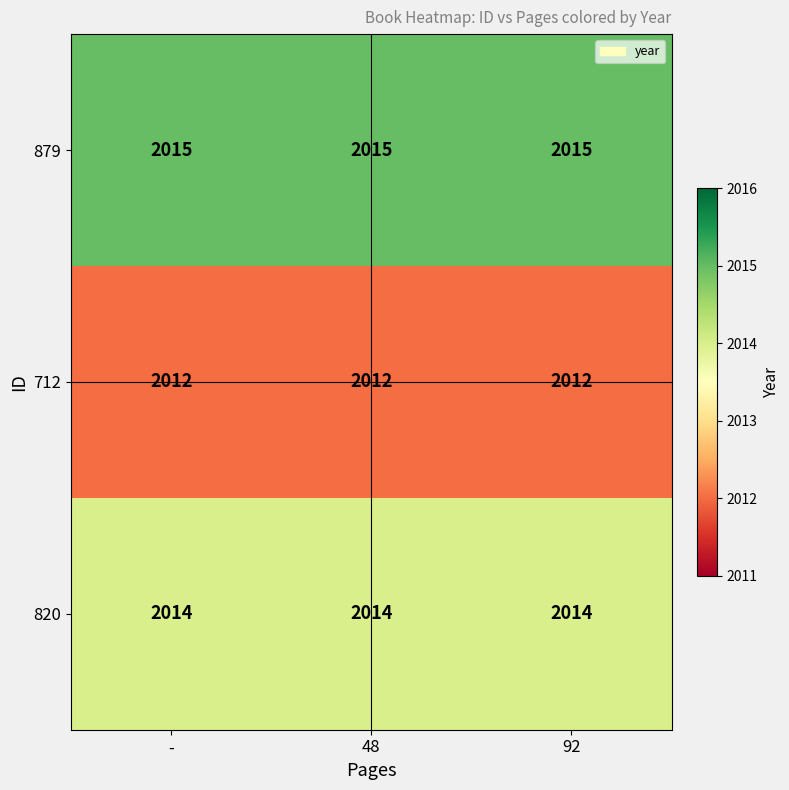

List the series in order of their peak value, highest first.

879, 820, 712